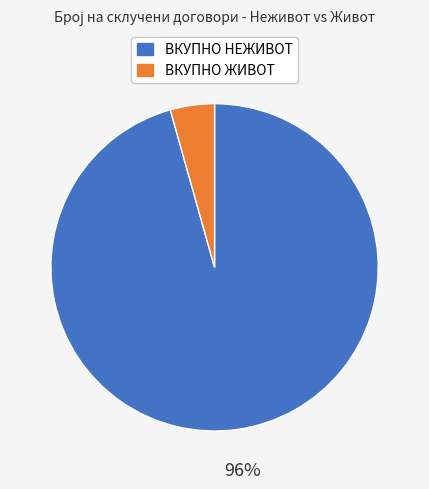

Which category has the biggest portion of the pie?

ВКУПНО НЕЖИВОТ